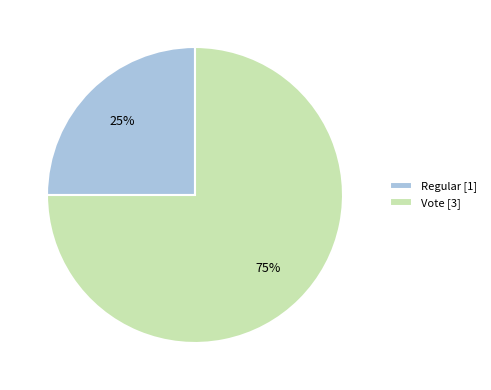

Combined, do Vote and Regular account for over 50%?

Yes